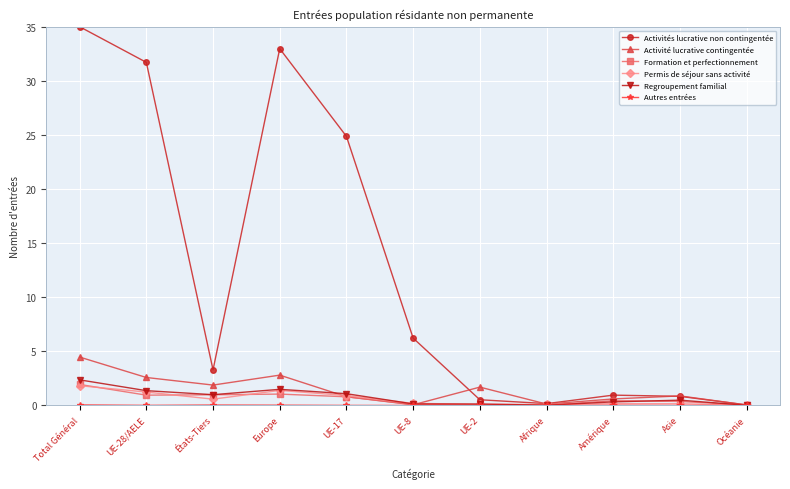

What is the difference between the maximum and second lowest values in the Permis de séjour sans activité series?

1.7